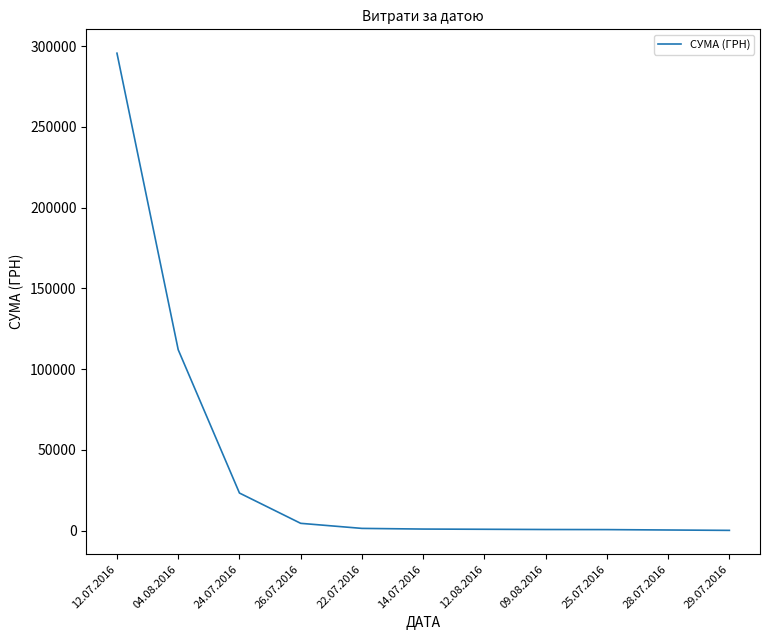

The value at 12.07.2016 is 510432.6. True or false?

False